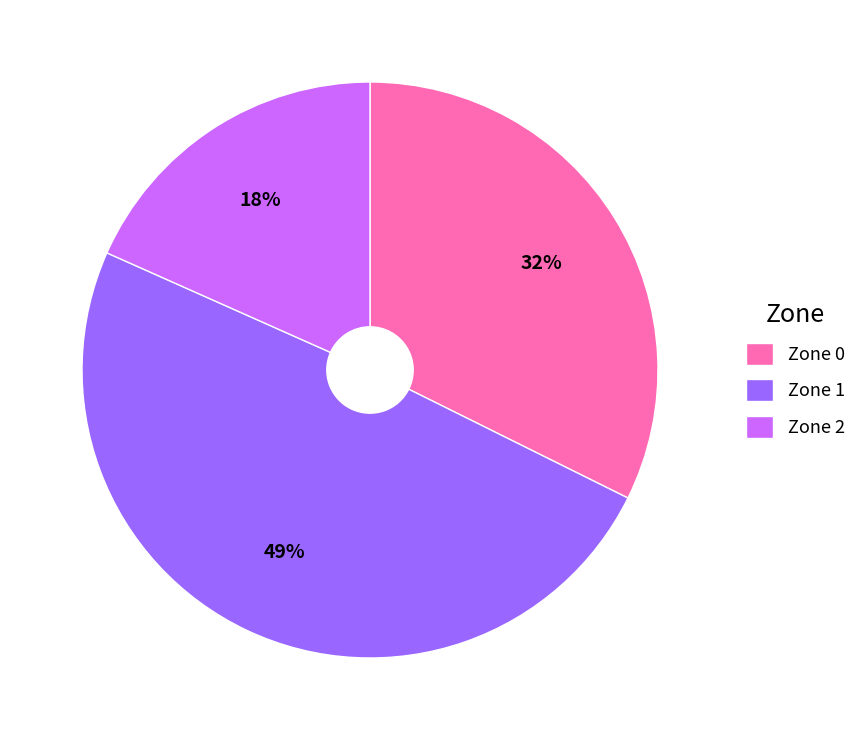

Which has a higher value, Zone 1 or Zone 0?

Zone 1